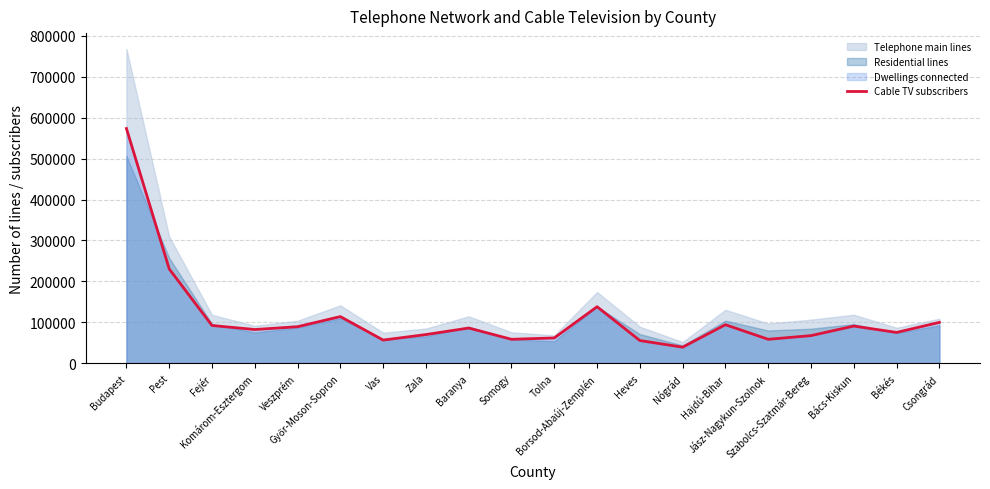

What is the difference between the maximum and minimum values?

534719